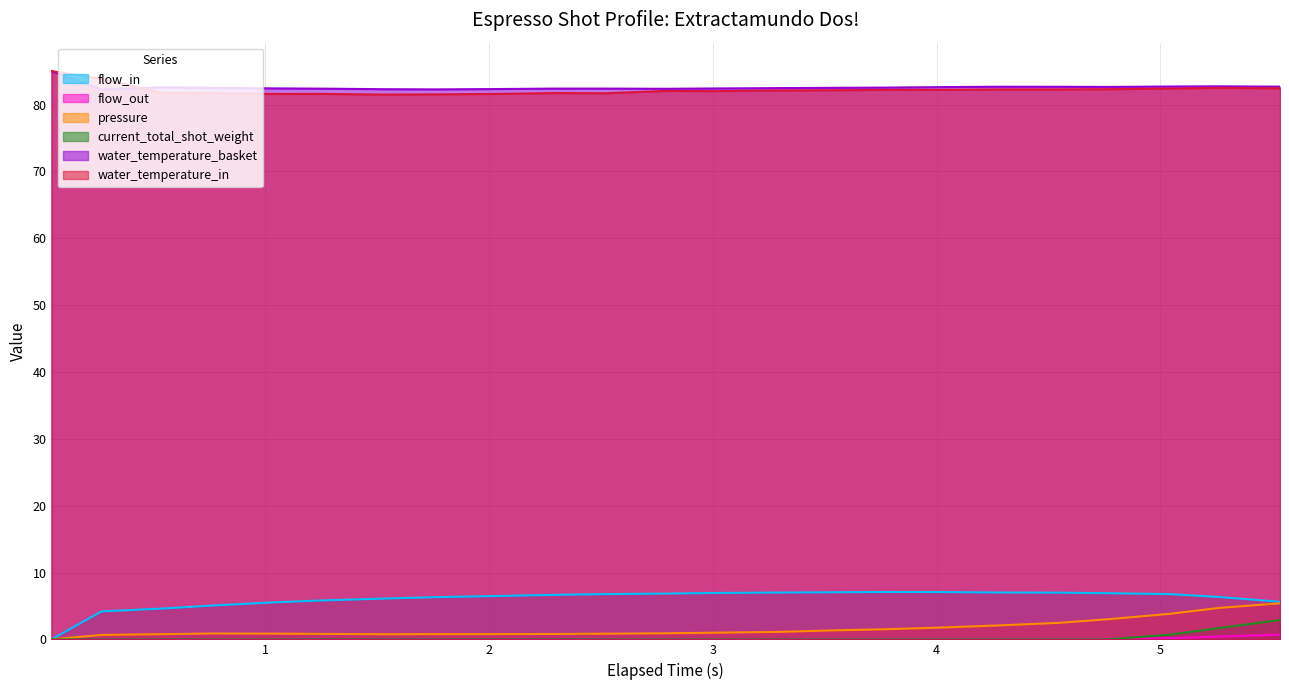

What is the difference between the second highest and second lowest values in the water_temperature_in series?

2.3